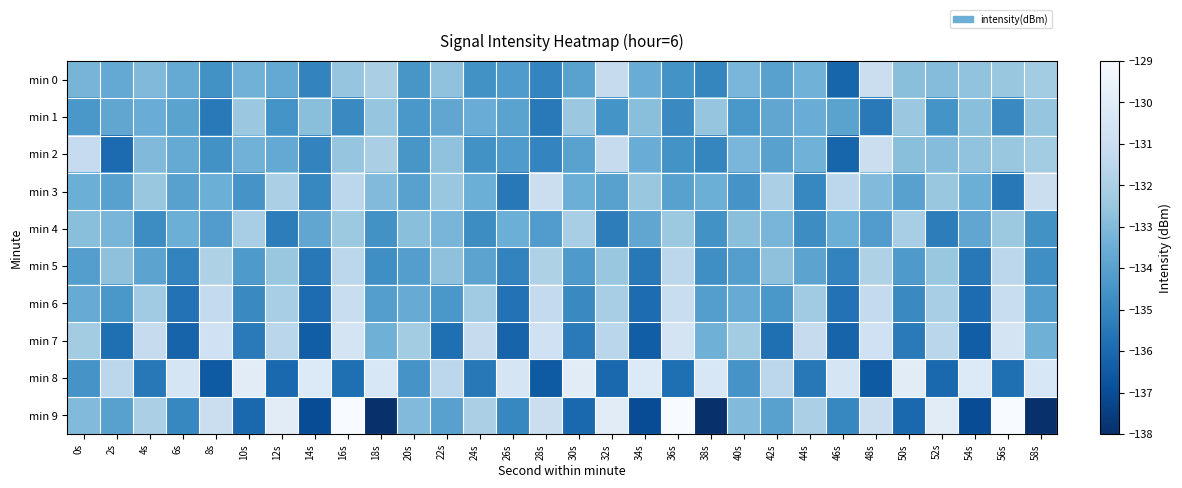

At which category does the chart reach its peak across all series?

16s